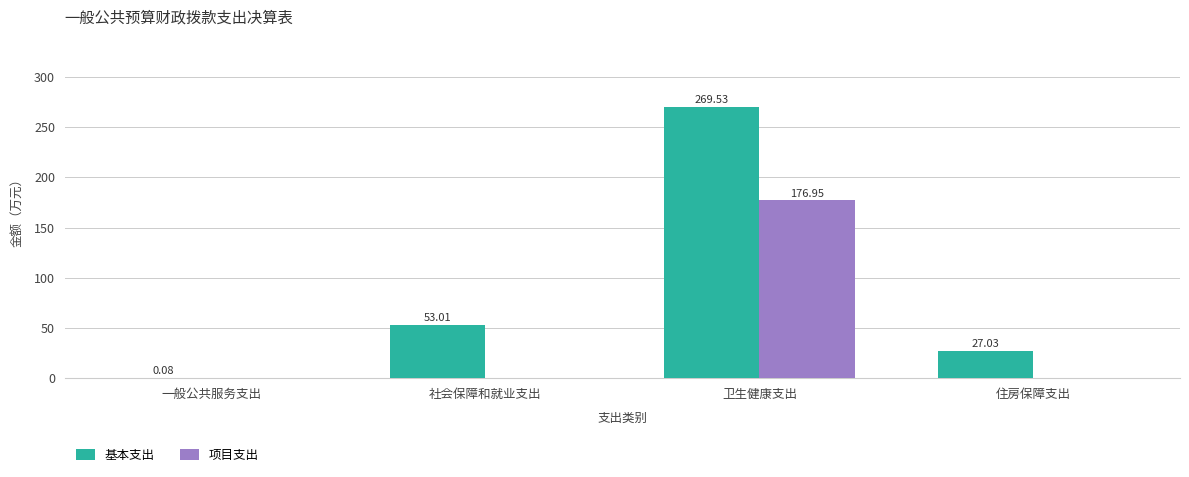

How many categories are shown in the chart?

4